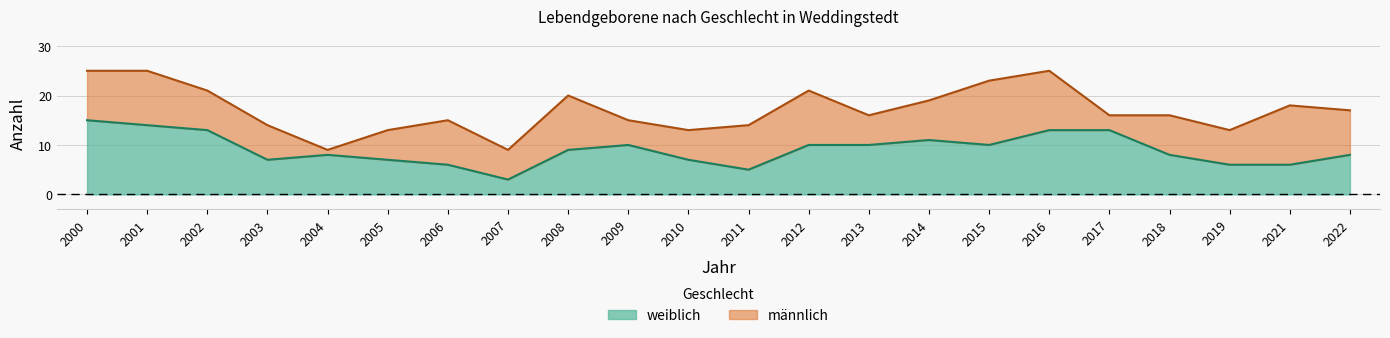

Where is the data nearest to the value 9?

2008